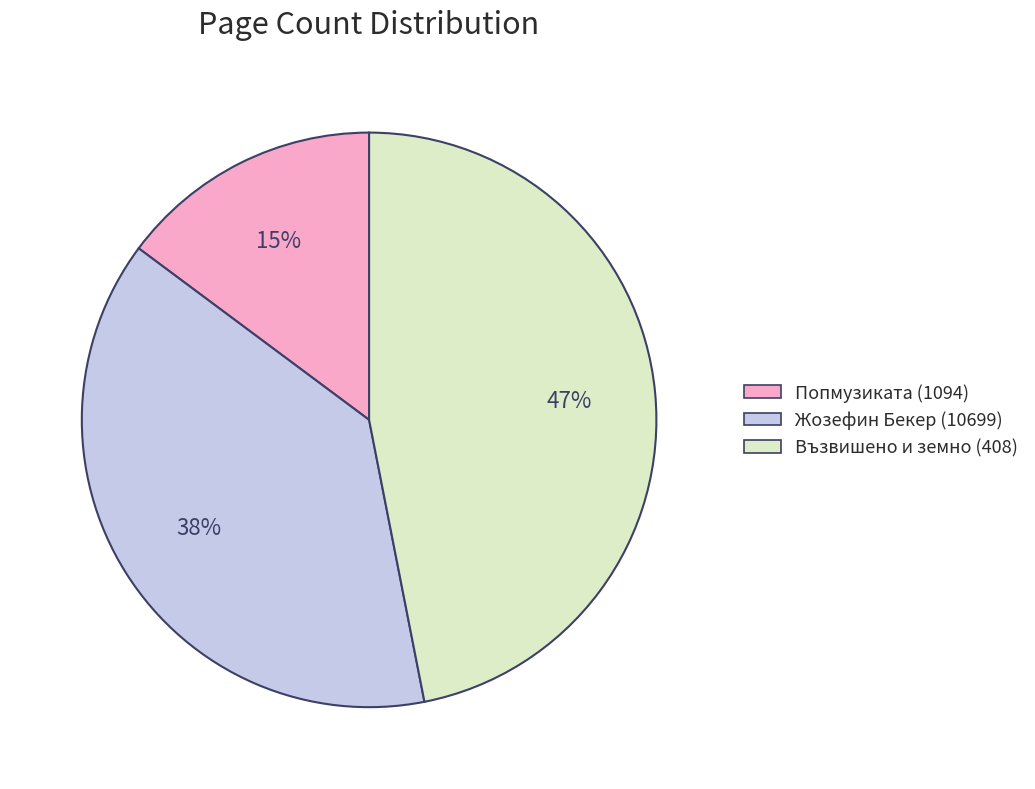

Which has a higher value, Попмузиката (1094) or Жозефин Бекер (10699)?

Жозефин Бекер (10699)